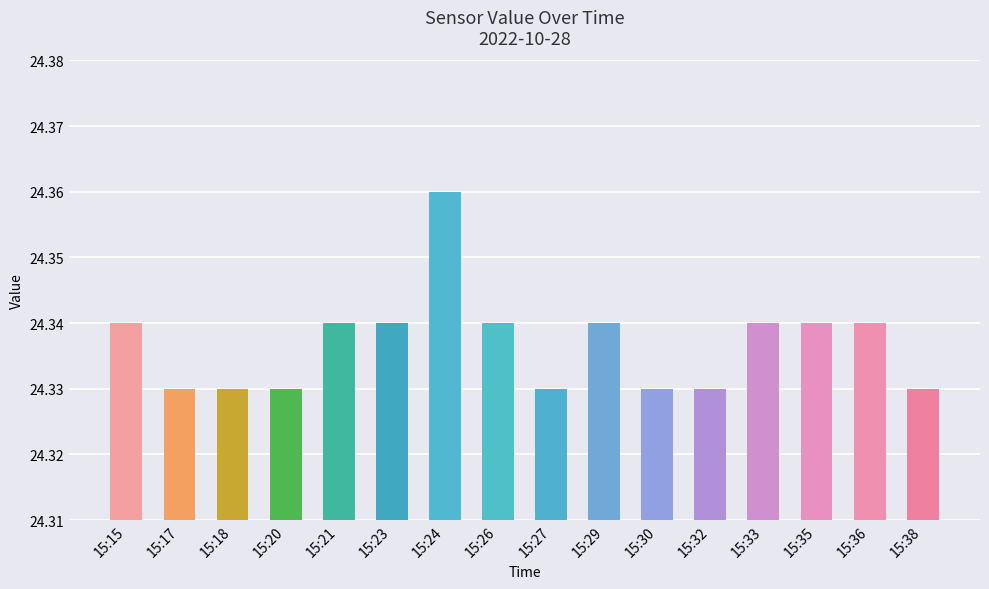

Which category has the highest value across all series?

15:24